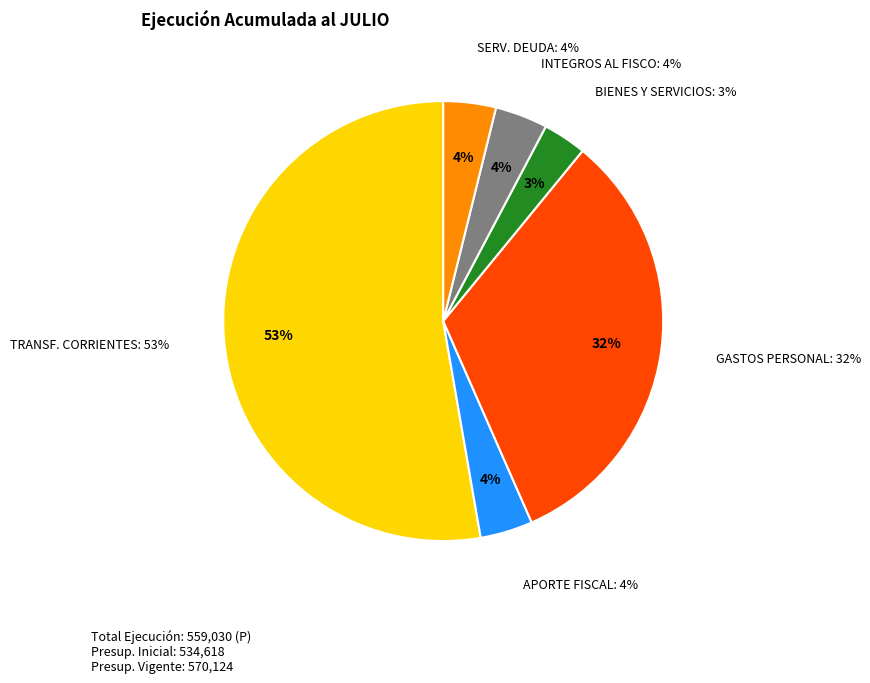

True or false: BIENES Y SERVICIOS DE CONSUMO accounts for 3% of the total.

True